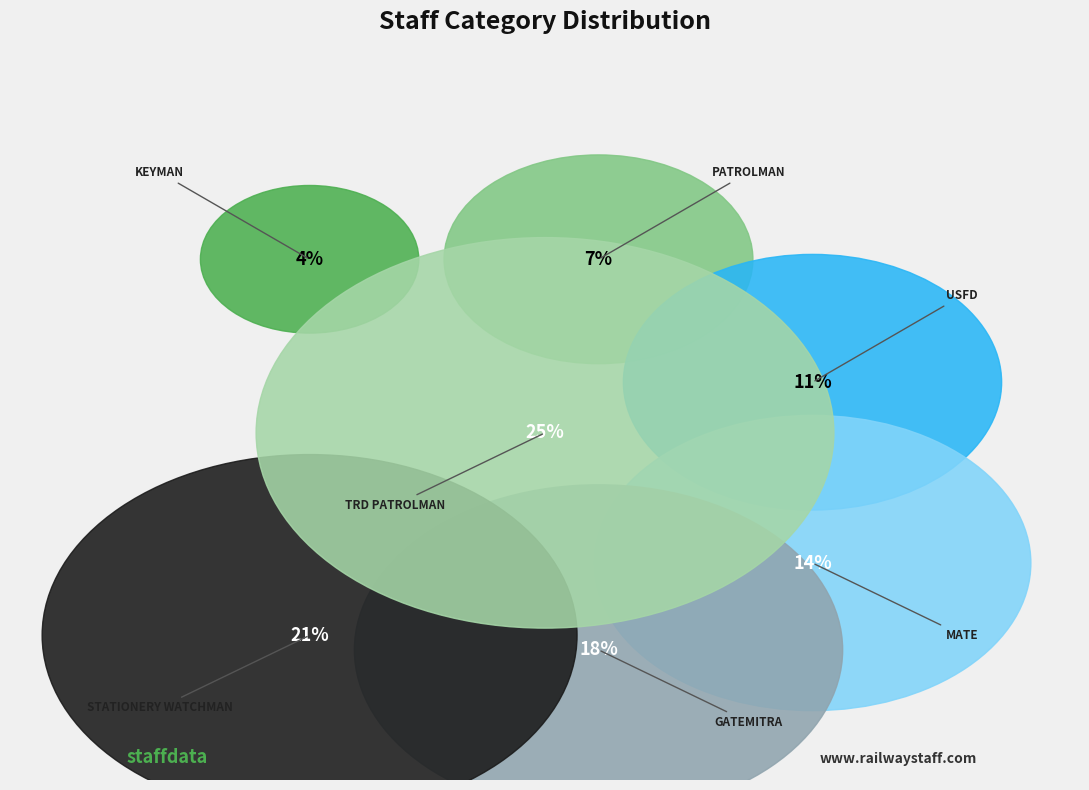

Do KEYMAN and STATIONERY WATCHMAN together represent more than half of the pie?

No